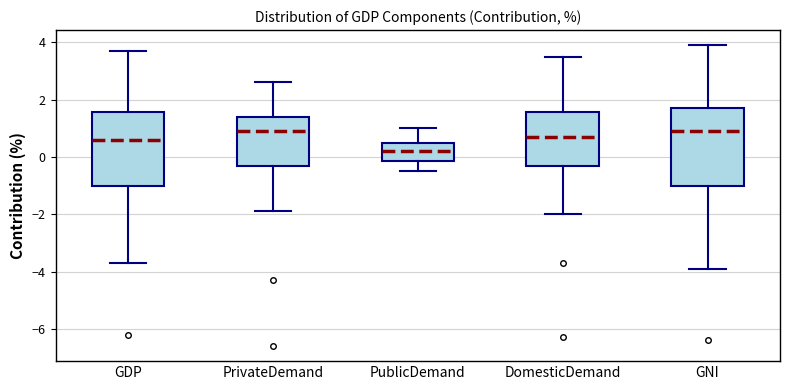

Where is the upper edge of the box for PublicDemand on the y-axis? The values are not printed on the chart, so give them approximately, as read against the axis.

0.6